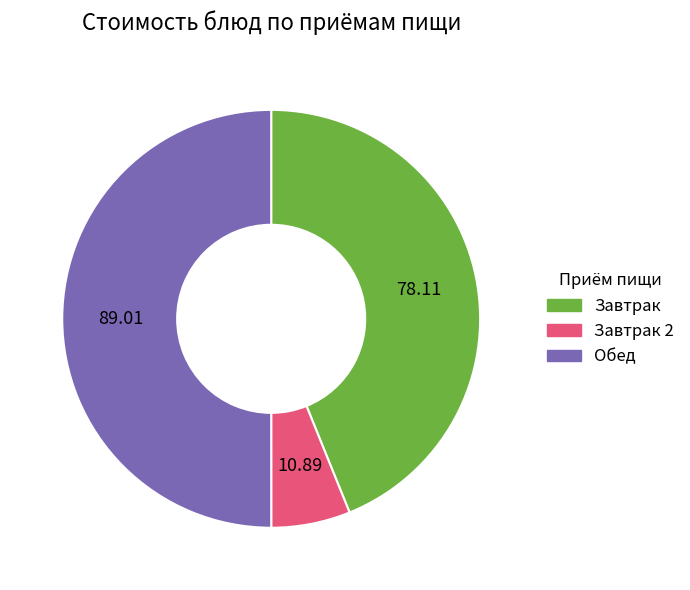

How many segments does this pie chart have?

3